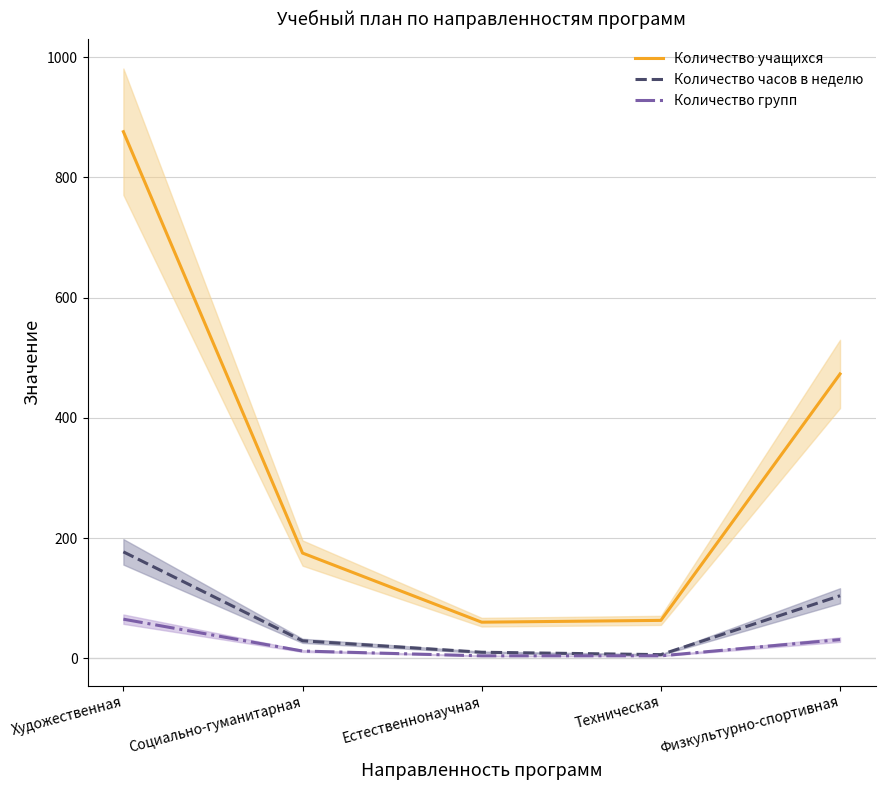

True or false: Количество групп and Количество учащихся intersect in this chart.

False